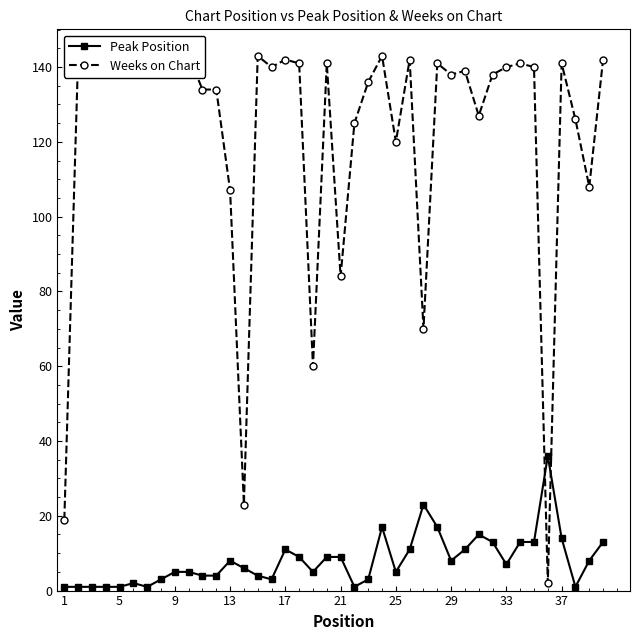

How many interior local peaks does the Weeks on Chart series have?

12